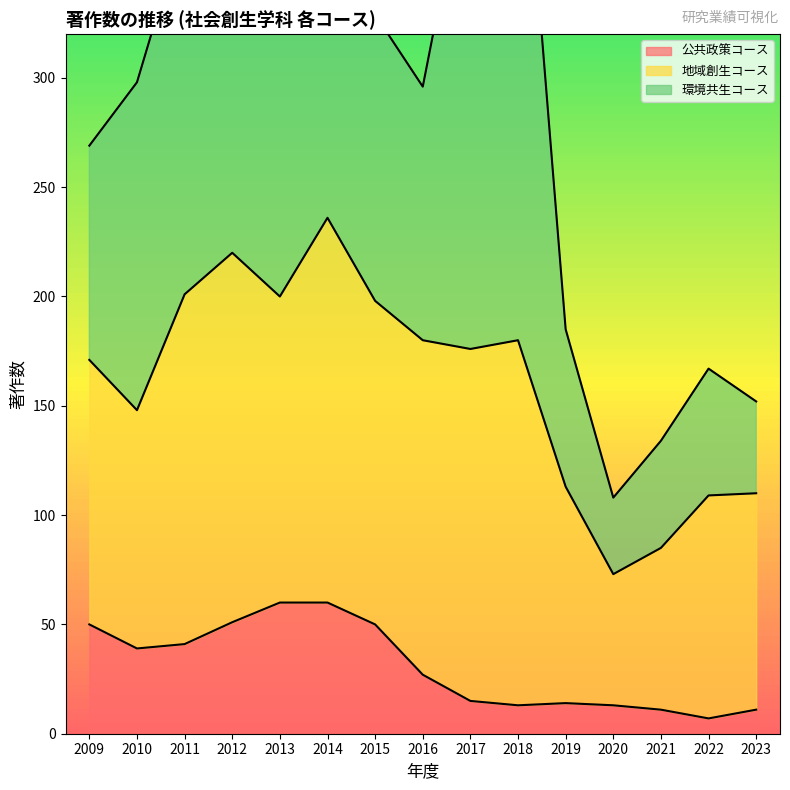

Between 2010 and 2019, which series saw the biggest shift?

環境共生コース